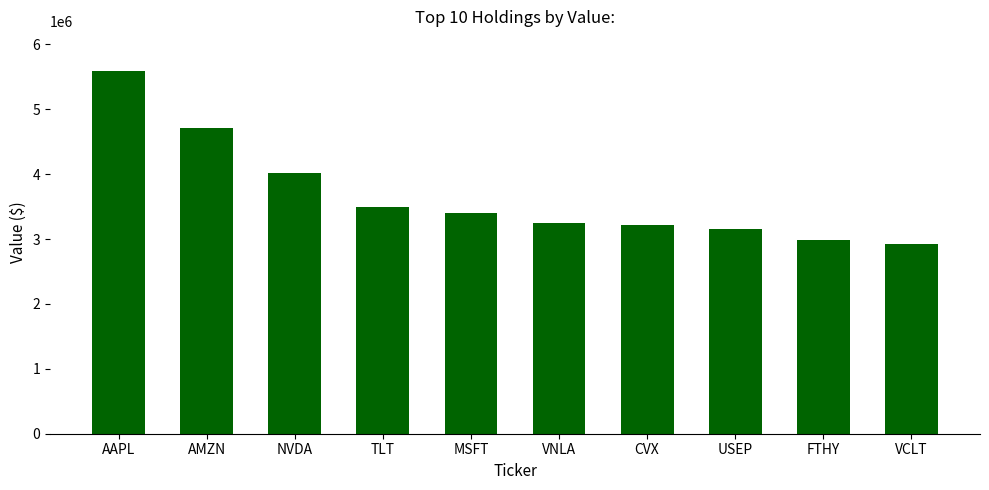

What is the change in value from MSFT to VNLA?

-148000